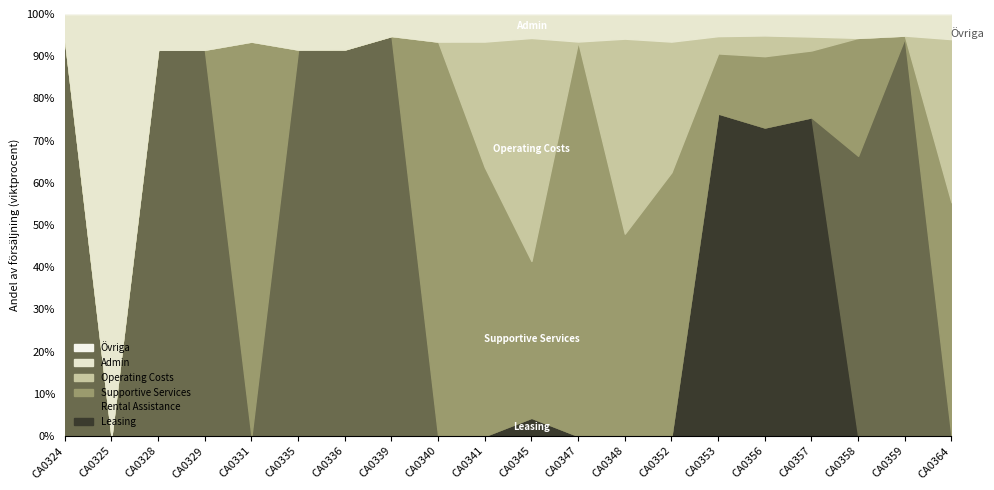

The Rental Assistance series shows 522132 at CA0339. True or false?

True